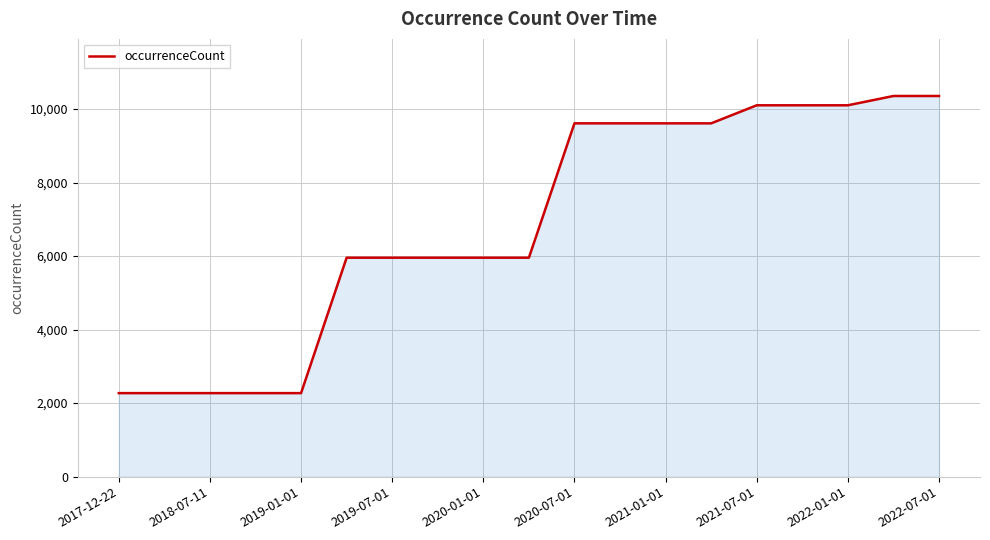

What is the maximum value shown in the chart?

10355